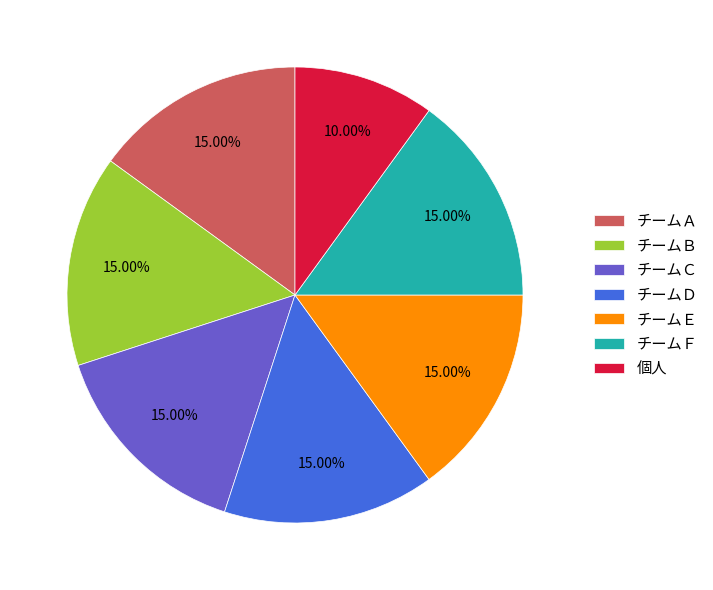

How many segments does this pie chart have?

7